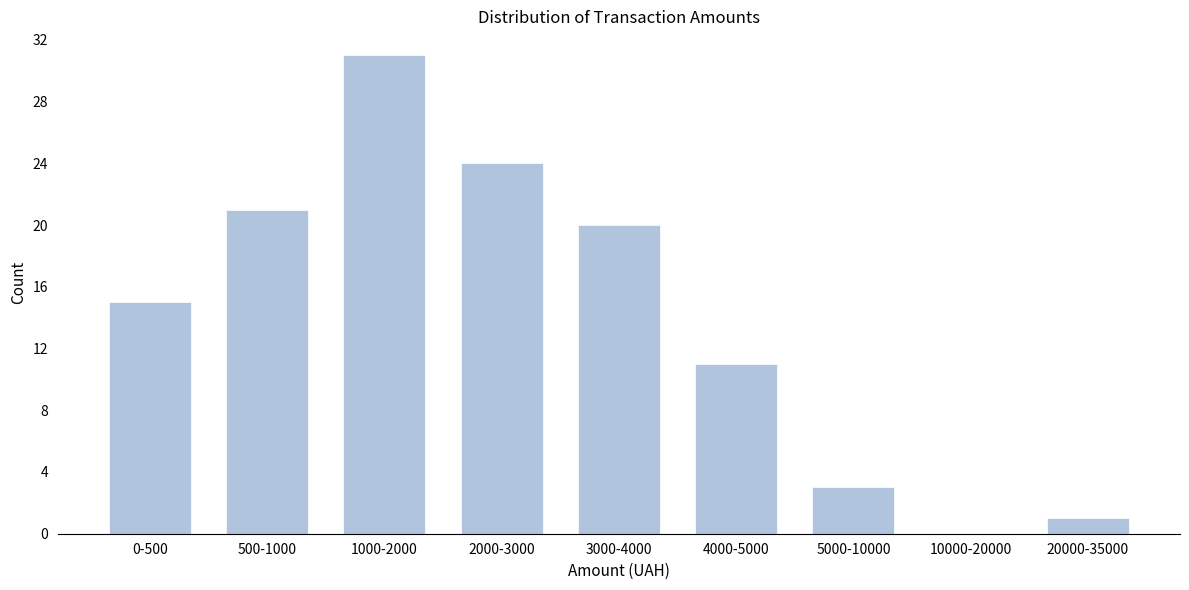

Reading right to left, extract all data points from this chart.

20000-35000=1	10000-20000=0	5000-10000=3	4000-5000=11	3000-4000=20	2000-3000=24	1000-2000=31	500-1000=21	0-500=15